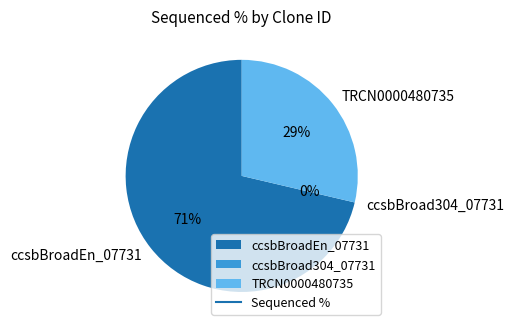

True or false: TRCN0000480735 accounts for 29% of the total.

True